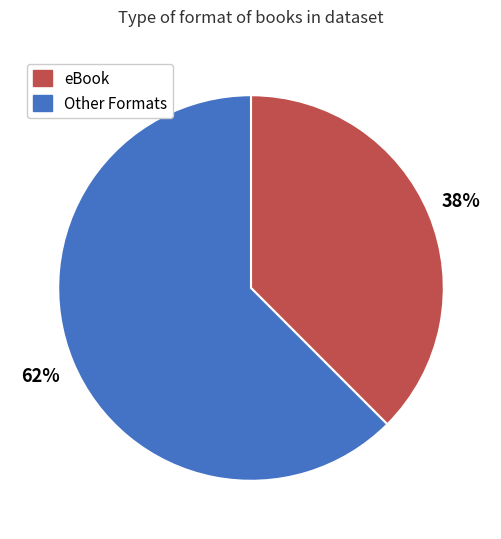

Is there any slice that represents more than half of the pie?

Yes